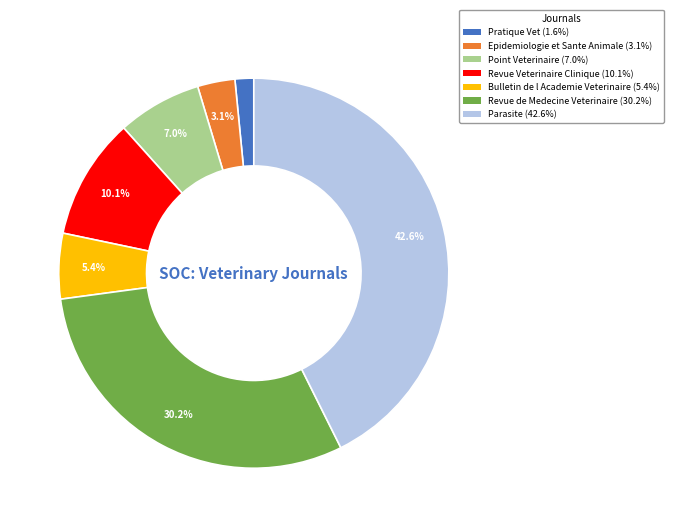

Which category has the smallest portion of the pie?

Pratique Vet